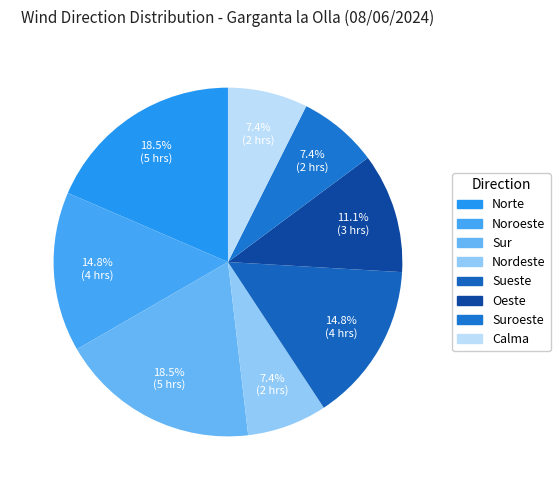

Which slice is the smallest?

Nordeste